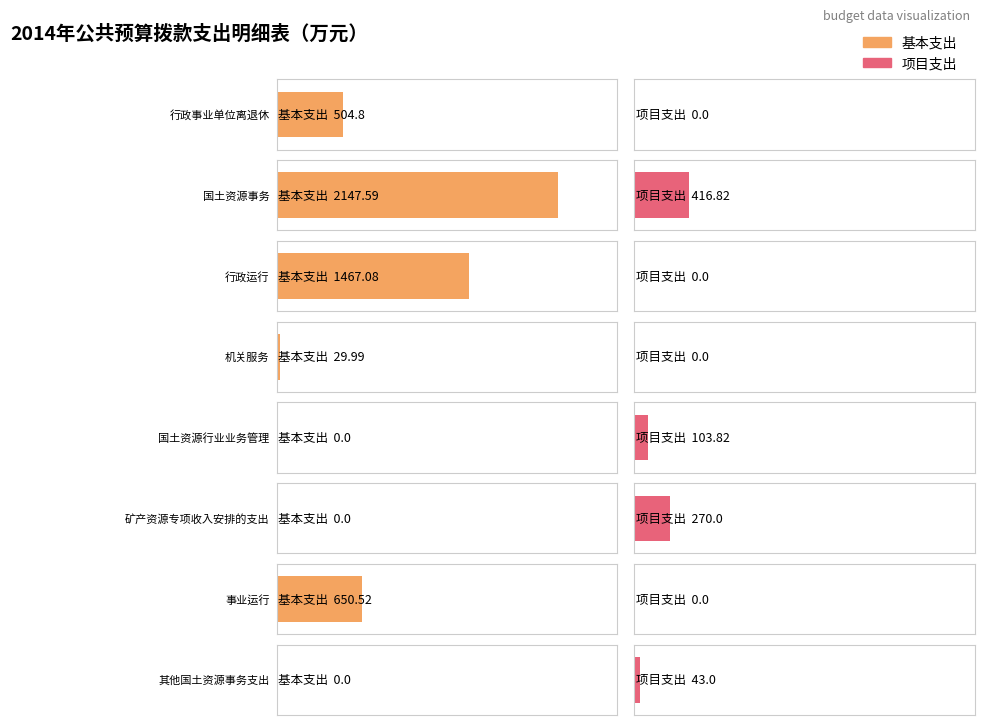

What is the label of the 3rd bar from the right?

矿产资源专项收入安排的支出